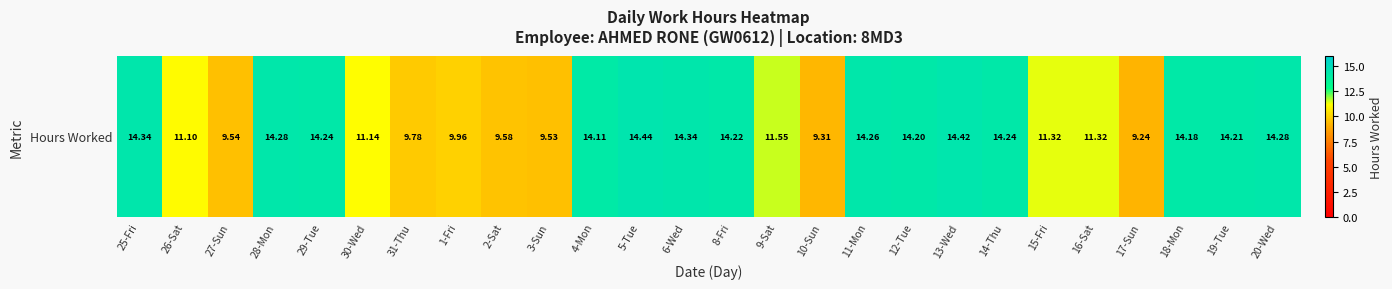

What is the change in value from 28-Mon to 6-Wed?

+0.1